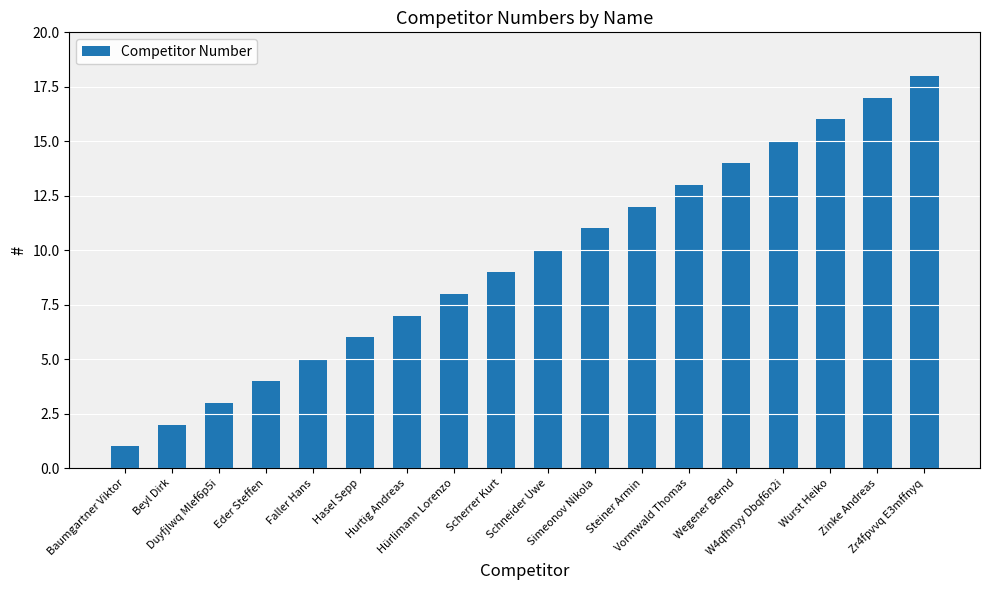

What is the label of the 10th bar from the left?

Schneider Uwe